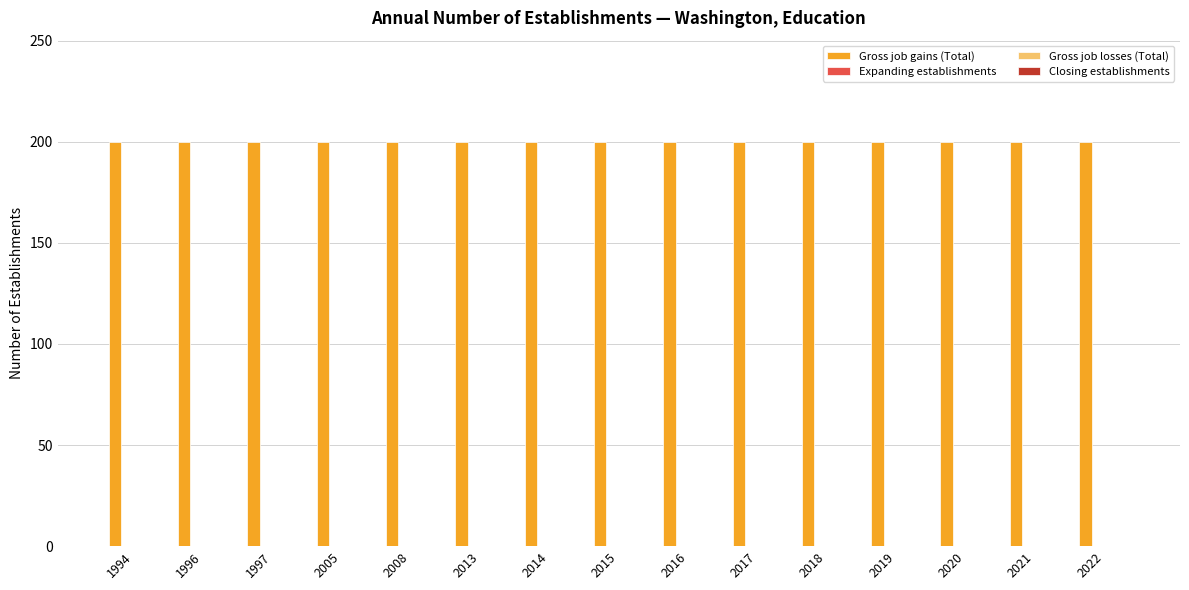

At 2020, list the series in order from smallest to largest.

Expanding establishments, Gross job losses (Total), Closing establishments, Gross job gains (Total)